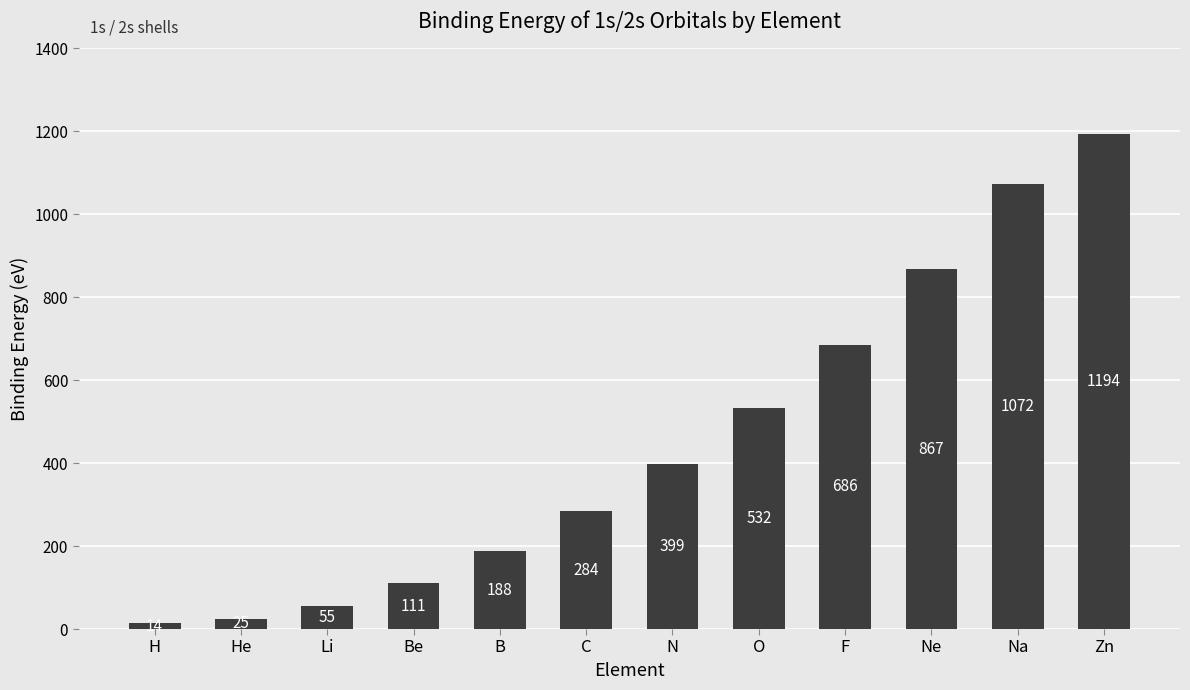

Between B and He, which is larger?

B